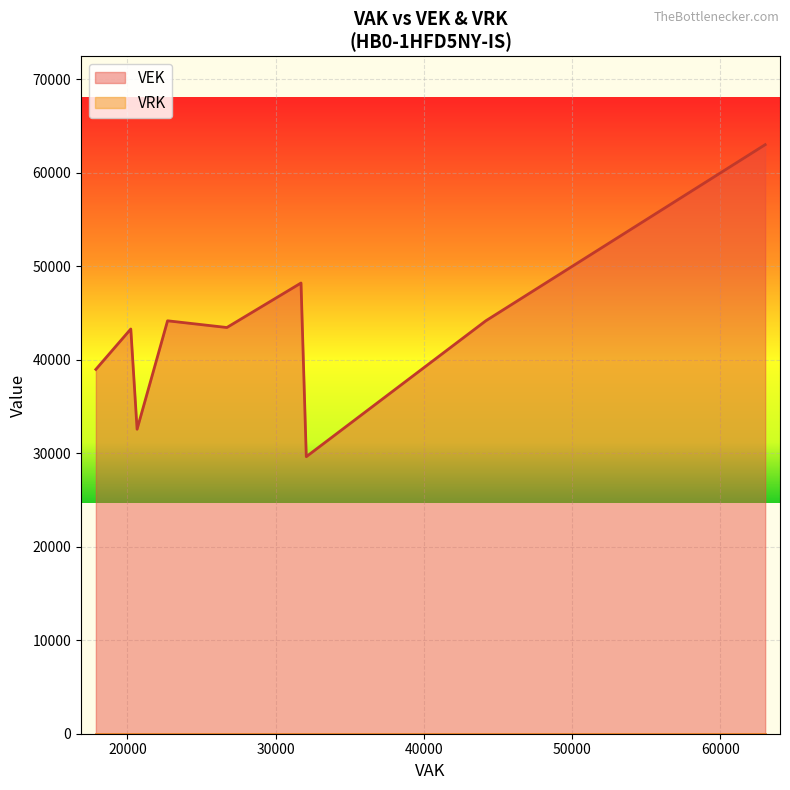

What are all the series names shown in the legend?

VEK, VRK